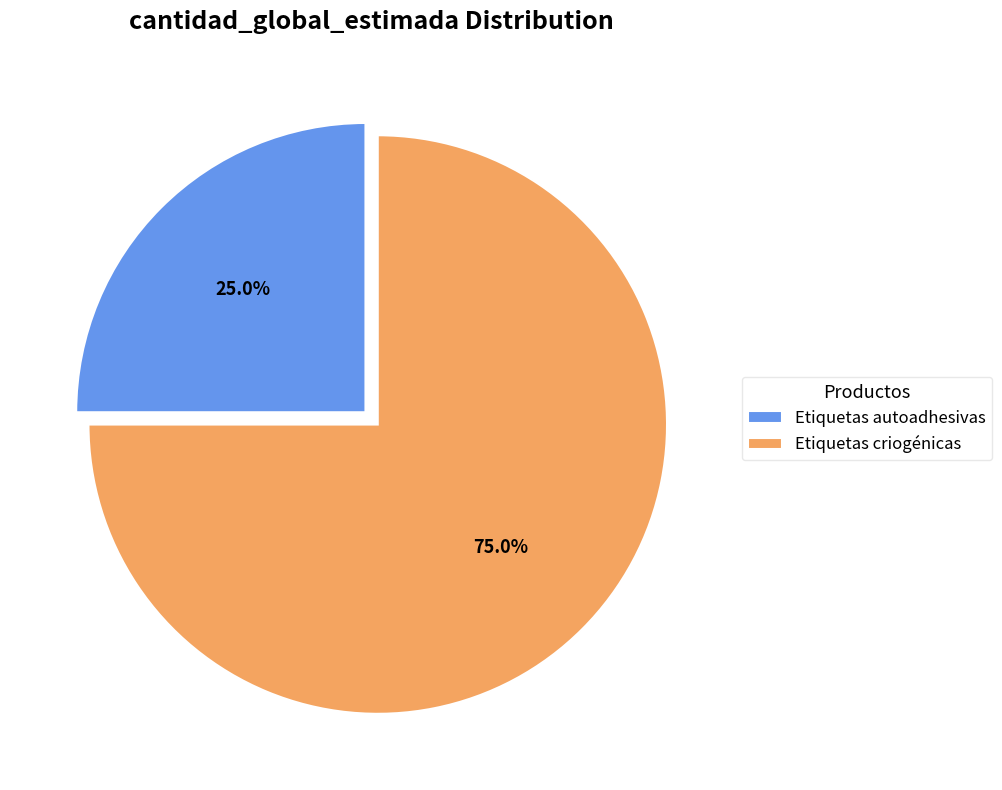

True or false: Etiquetas autoadhesivas accounts for 15% of the total.

False